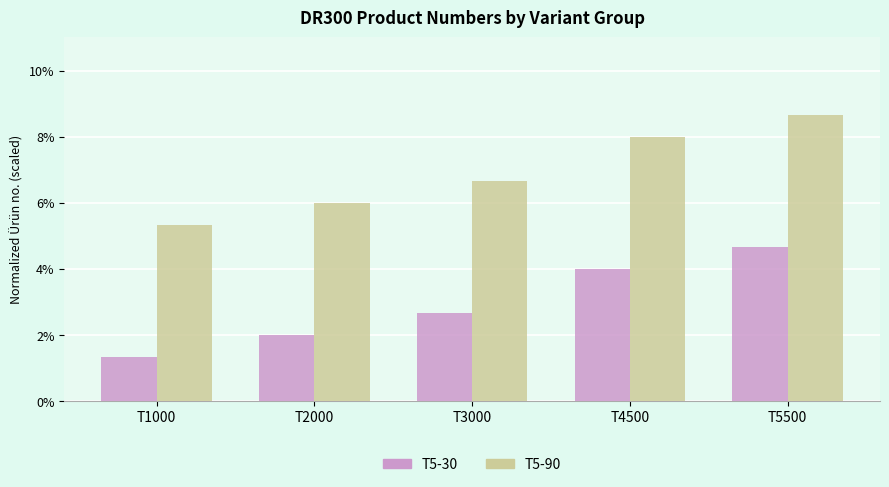

What is the total value across all series at T2000?

8.0